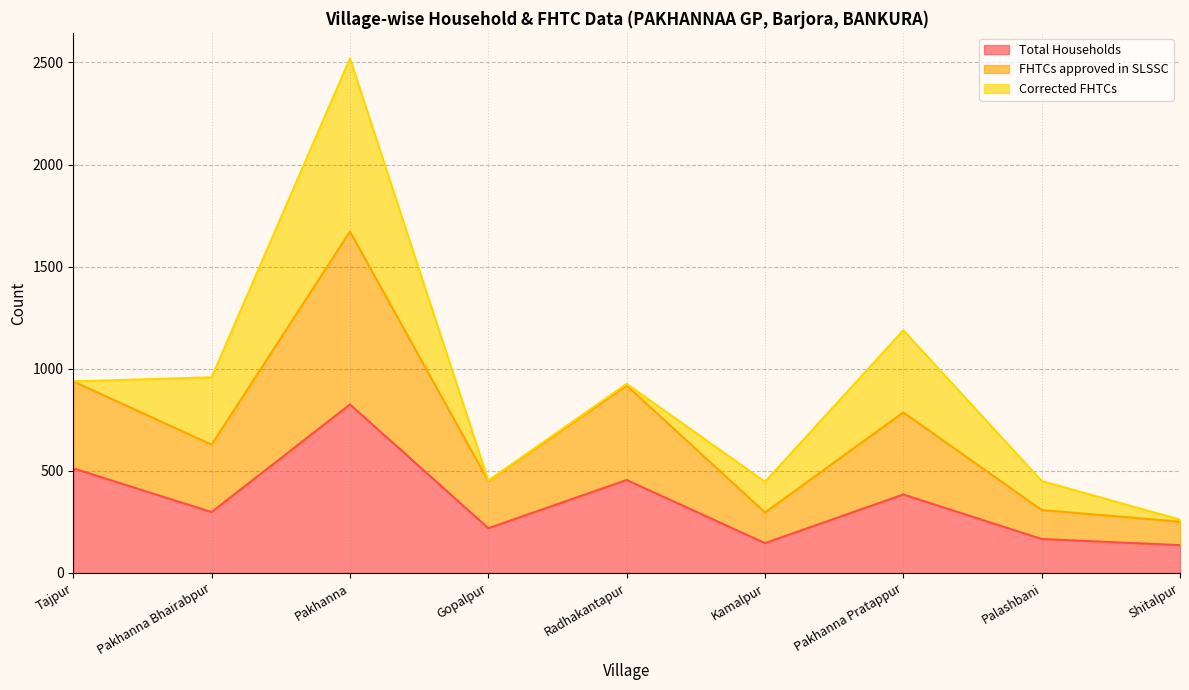

True or false: Total Households has a value of 783 at Tajpur.

False